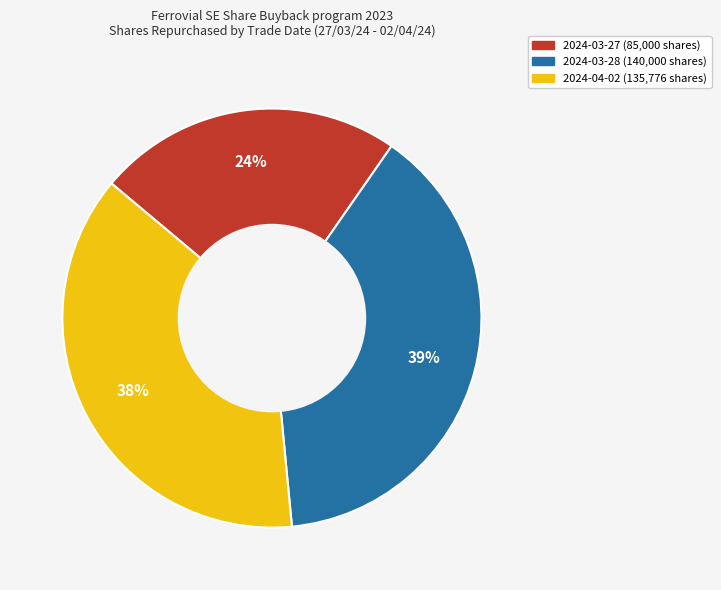

To the nearest percent, what portion does 2024-03-28 represent?

39%